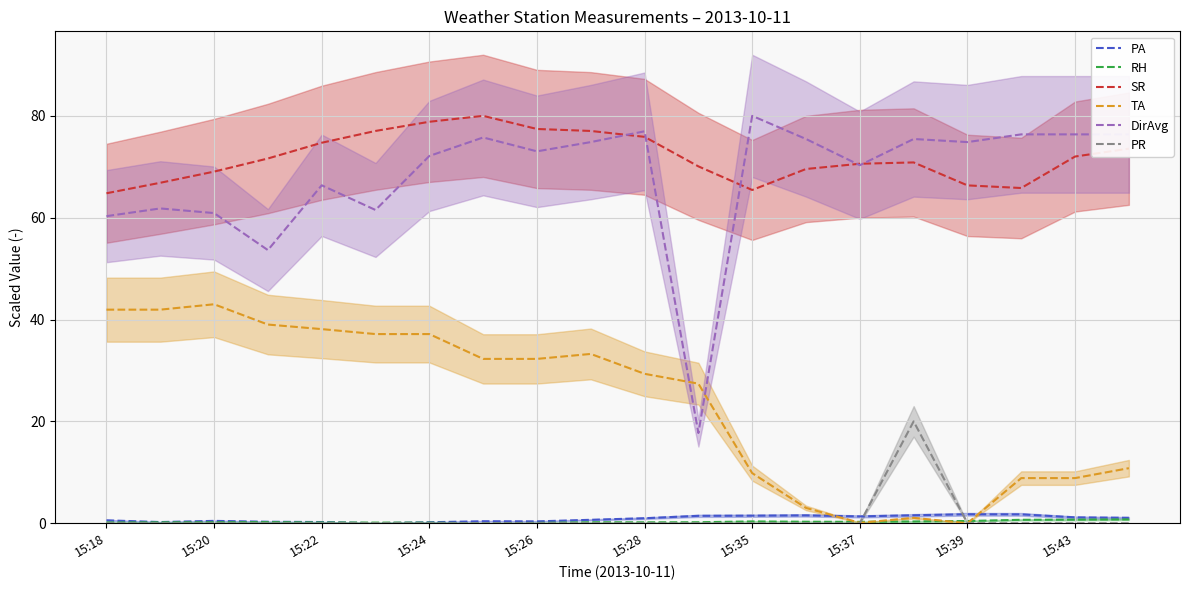

Which series has the largest range (max minus min)?

DirAvg